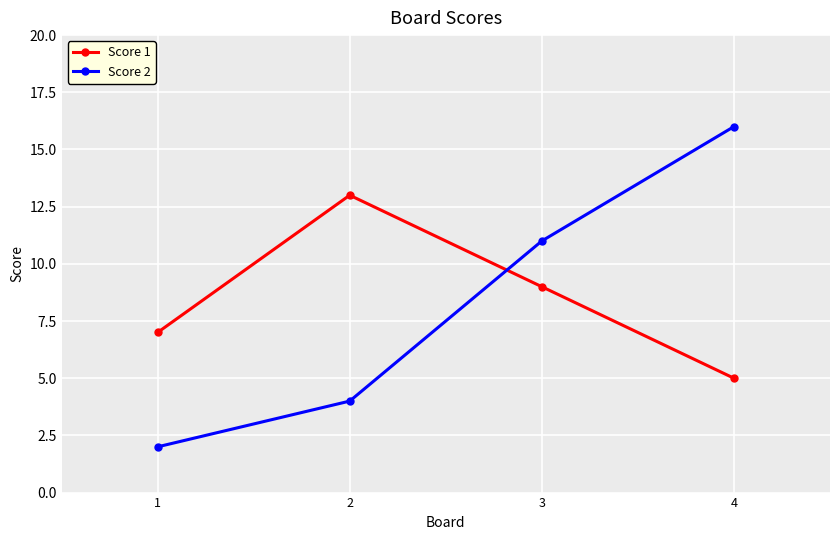

Is the value of Score 1 at 2 greater than the value of Score 2 at 4?

No